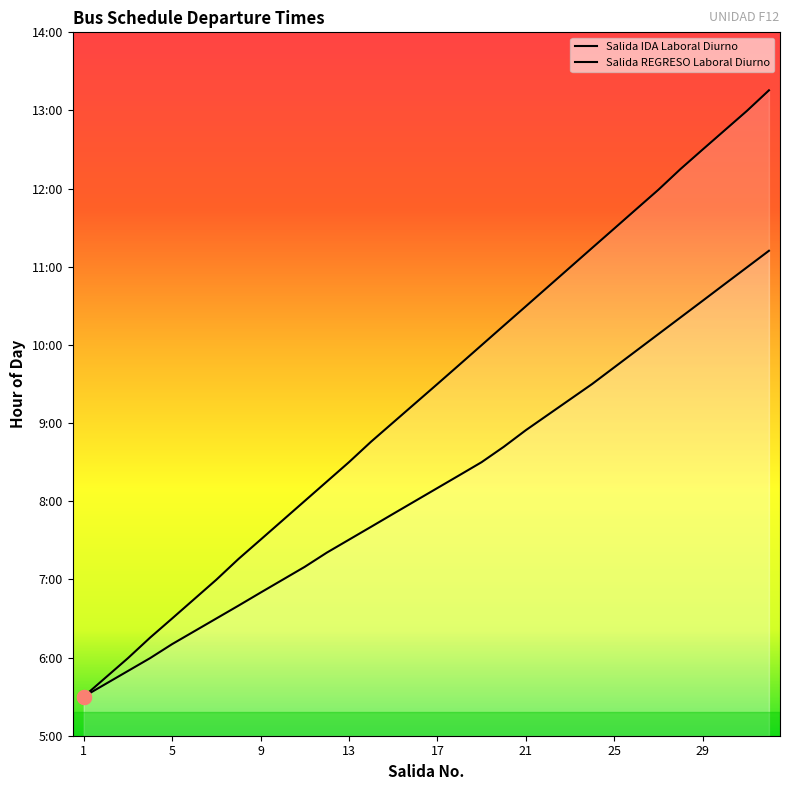

True or false: Salida REGRESO Laboral Diurno and Salida IDA Laboral Diurno cross at least once.

False